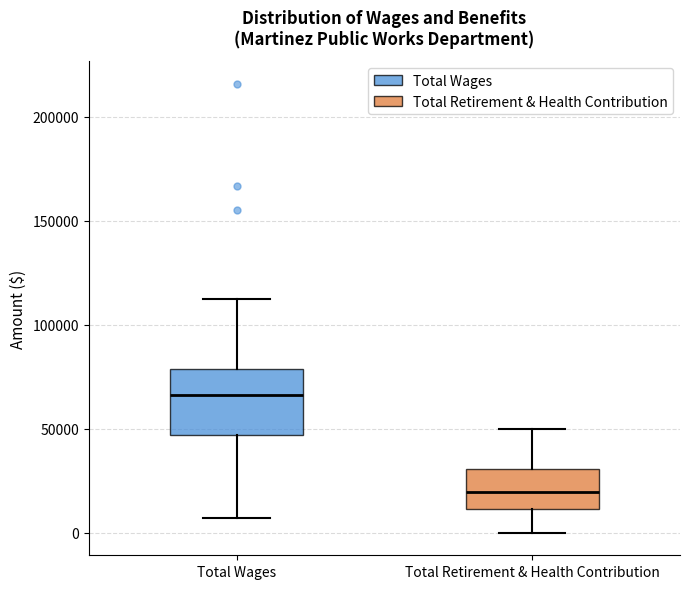

Where is the upper edge of the box for Total Wages on the y-axis? The values are not printed on the chart, so give them approximately, as read against the axis.

80000